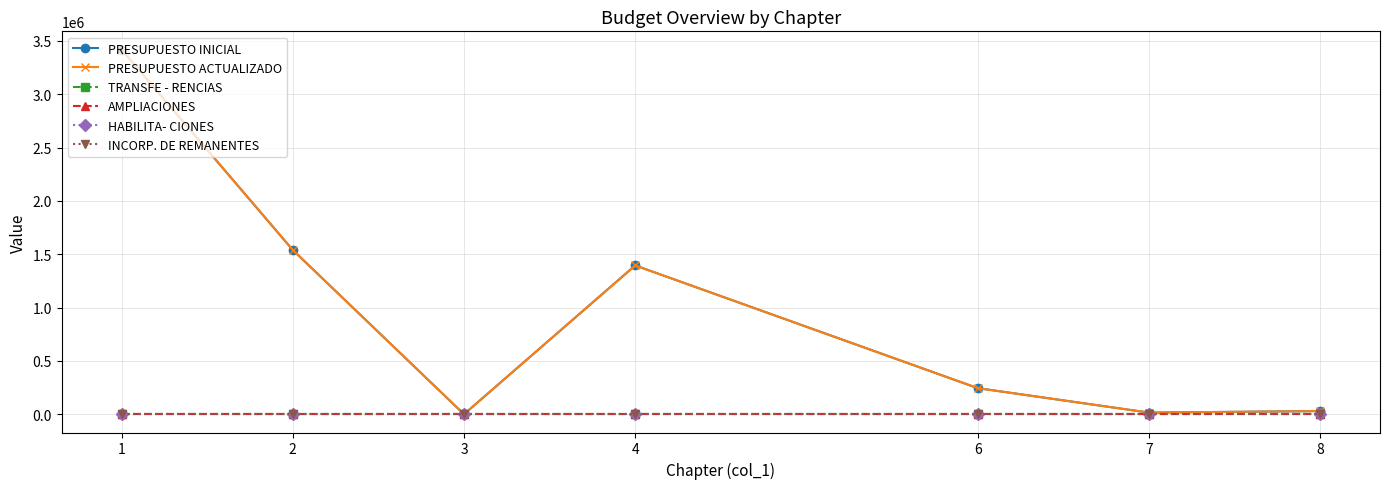

What is the lowest value of the PRESUPUESTO ACTUALIZADO series?

300